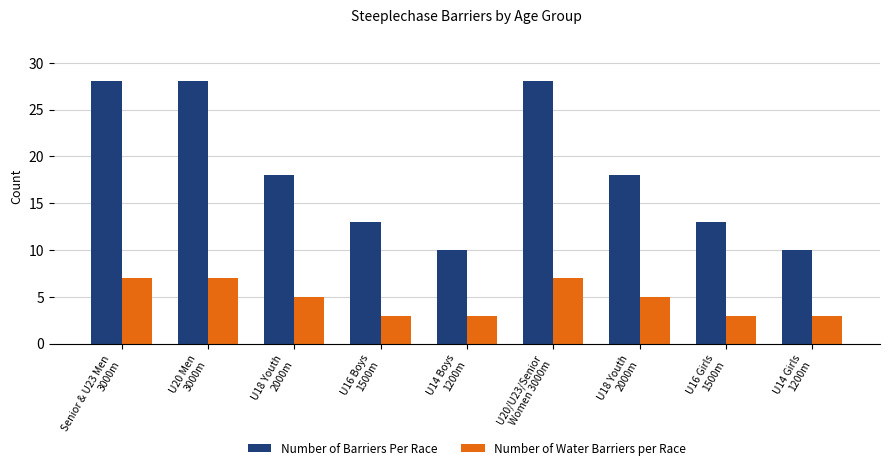

What is the difference between the maximum and minimum values in the Number of Water Barriers per Race series?

4